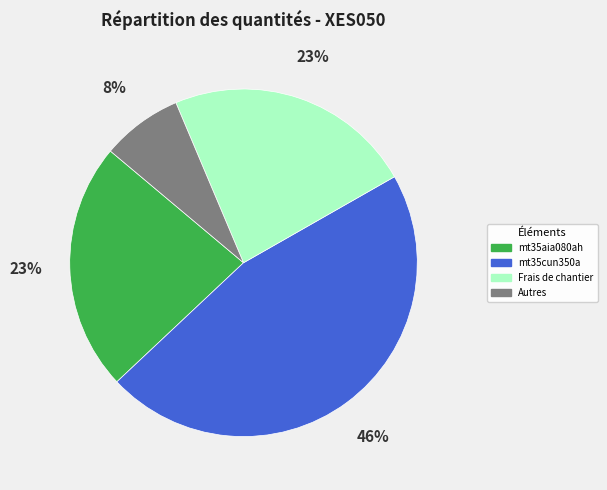

Is there a majority slice in this chart?

No